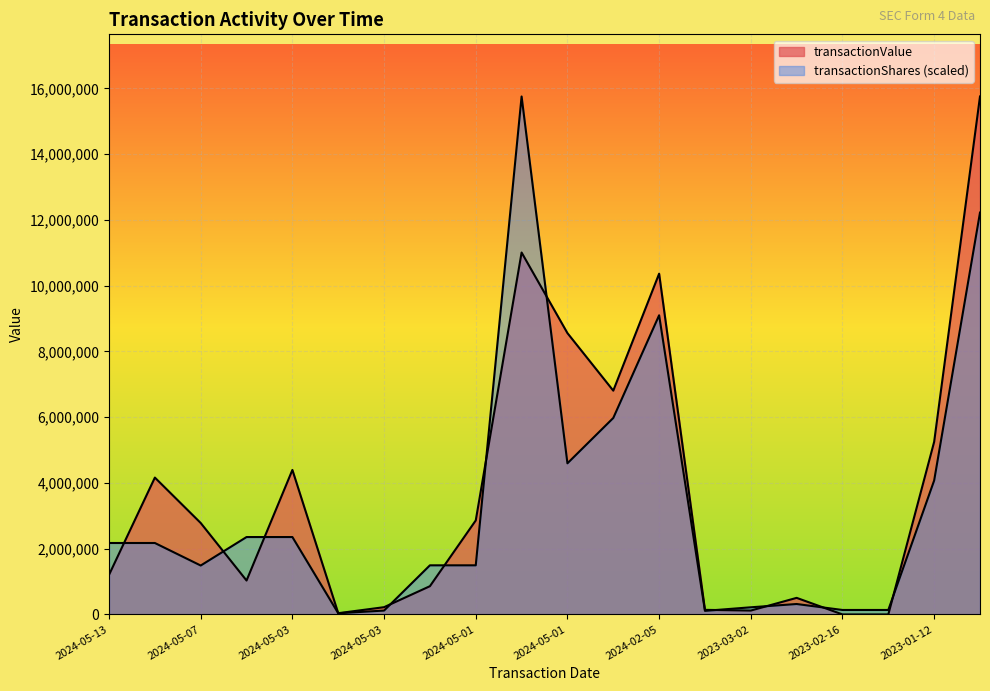

At which category does transactionShares reach its first local peak?

2024-05-01